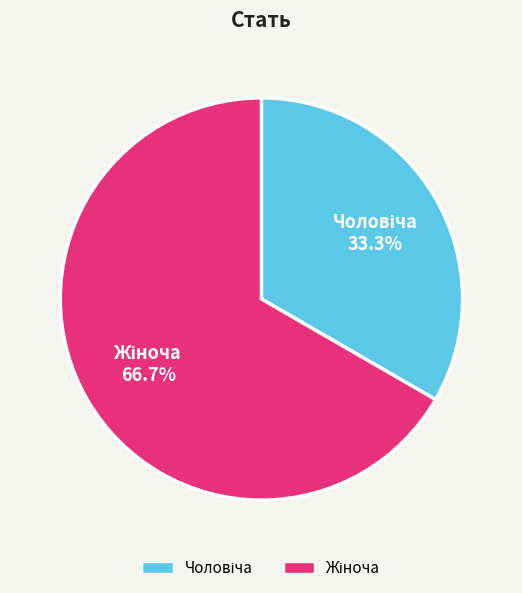

Is there a majority slice in this chart?

Yes